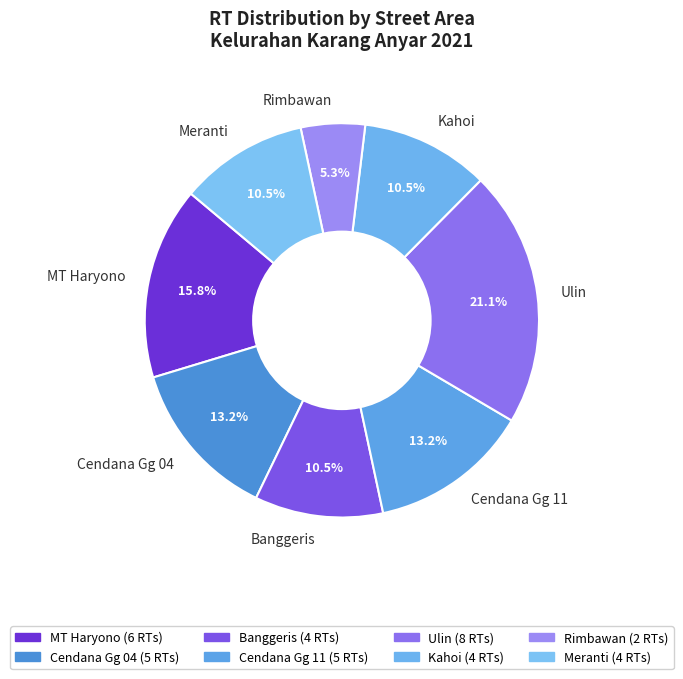

Do Cendana Gg 04 and Rimbawan together represent more than half of the pie?

No